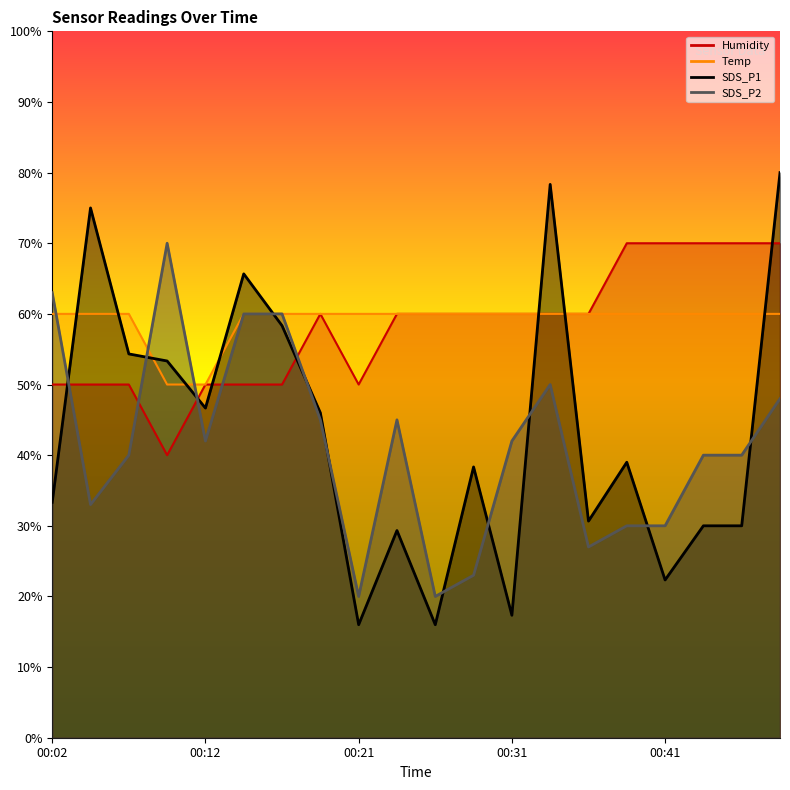

Where is the first local maximum for SDS_P2?

00:09